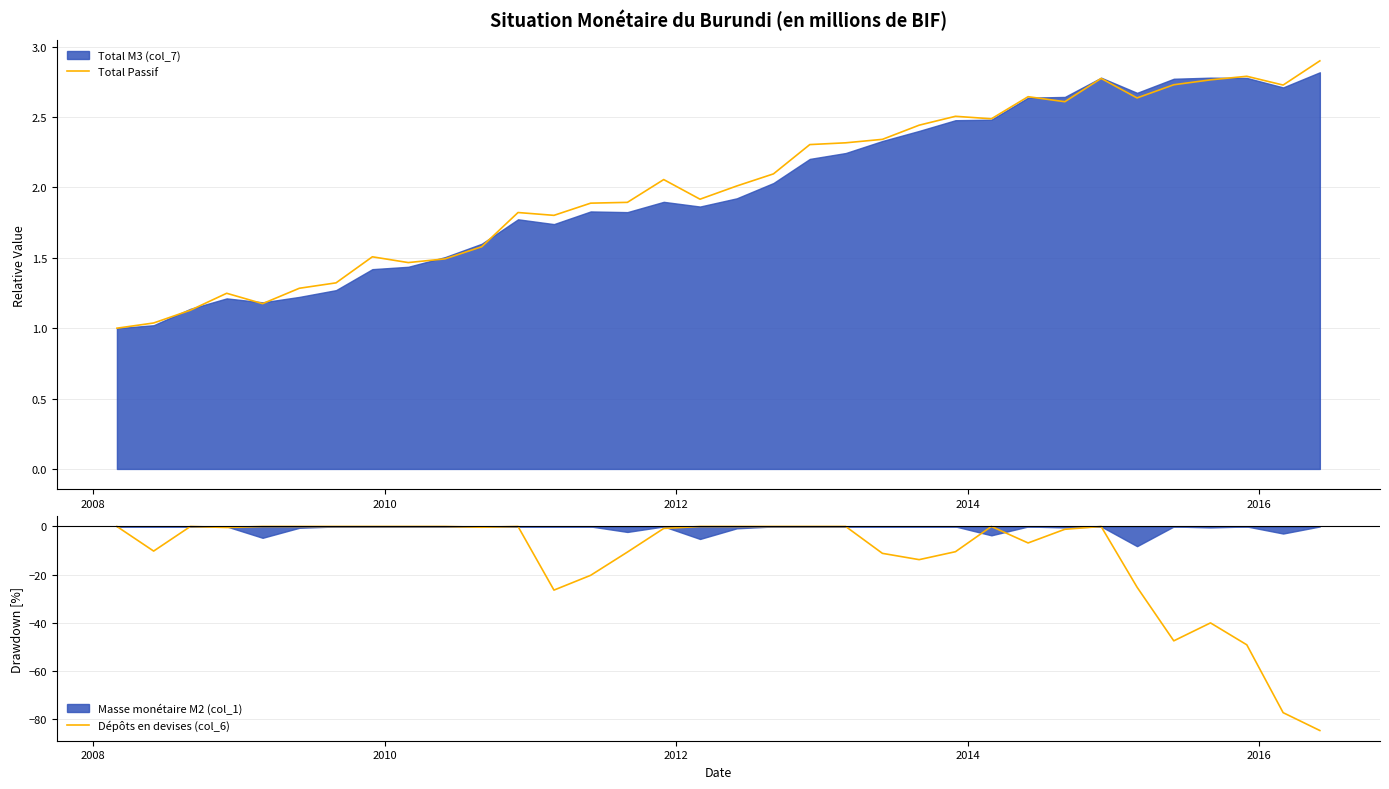

What is the minimum value for Dépôts en devises (col_6)?

-85.0